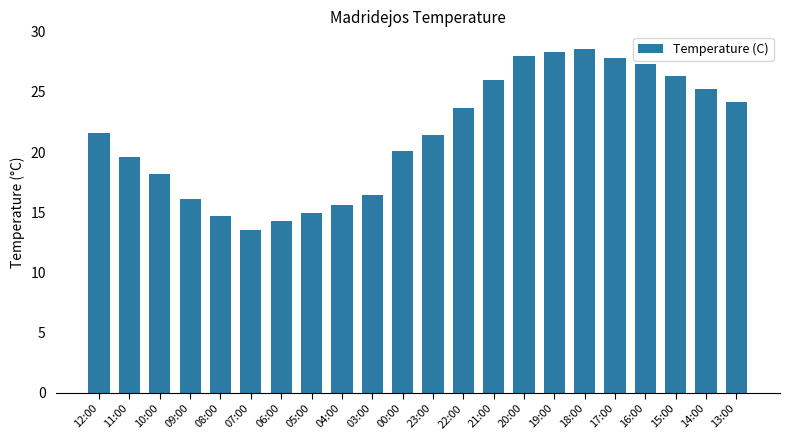

At which label does the data first exceed 21?

12:00